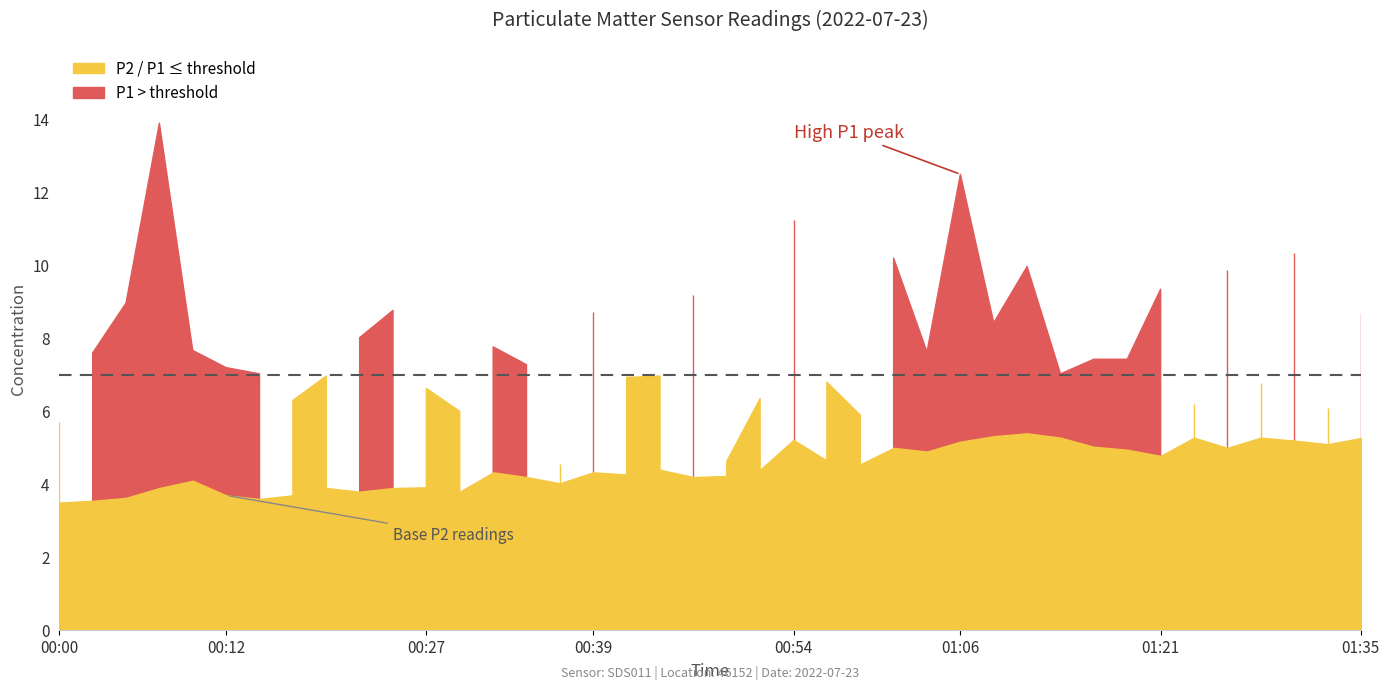

What is the spread (max minus min) of values at 01:35?

3.4